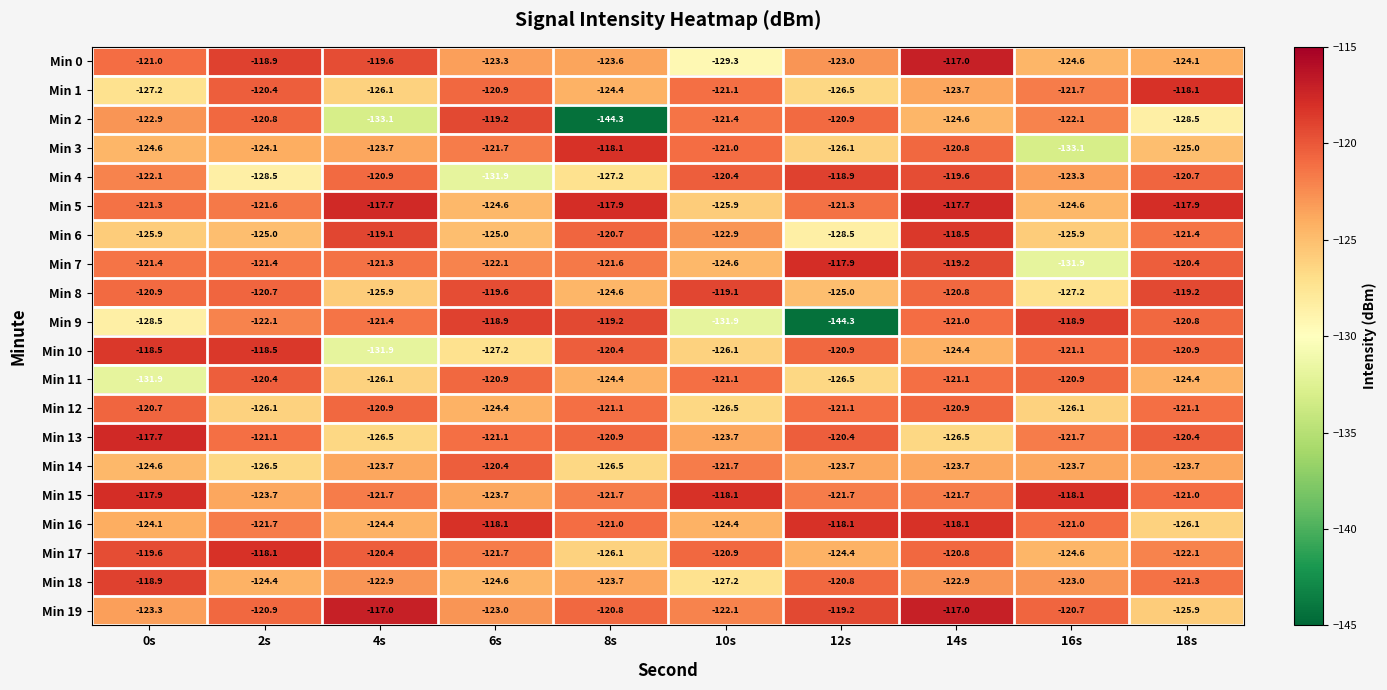

What is the minimum value for Min 13?

-126.5